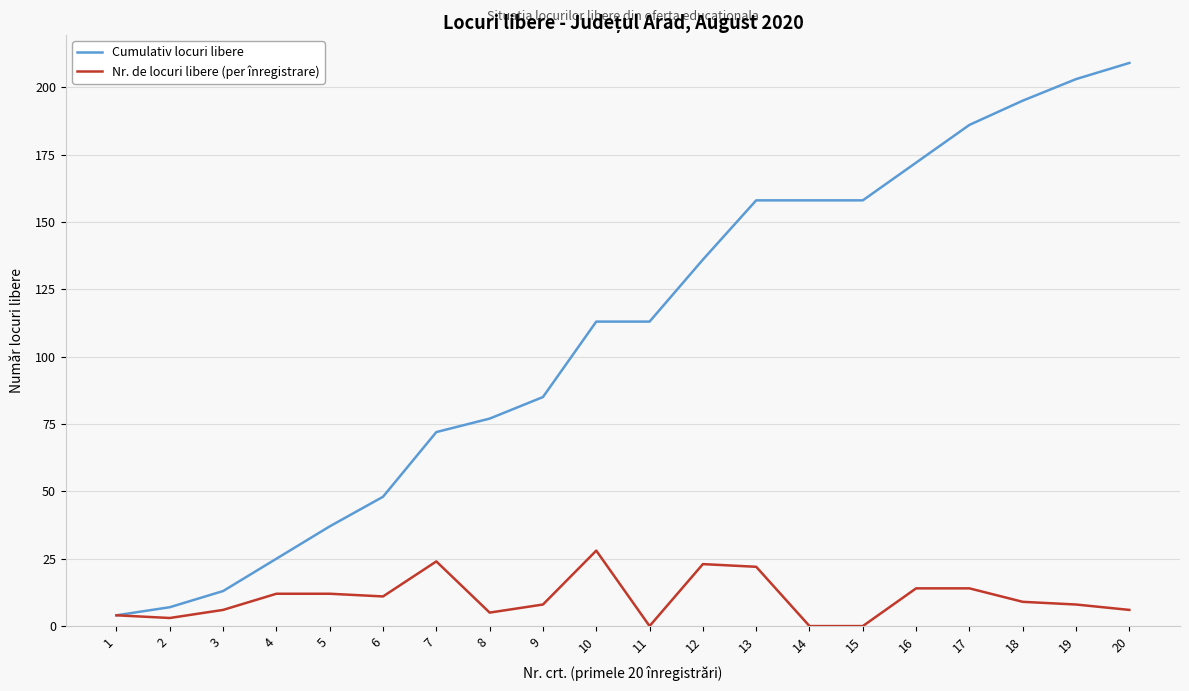

The value of Cumulativ locuri libere at 9 is 147. True or false?

False